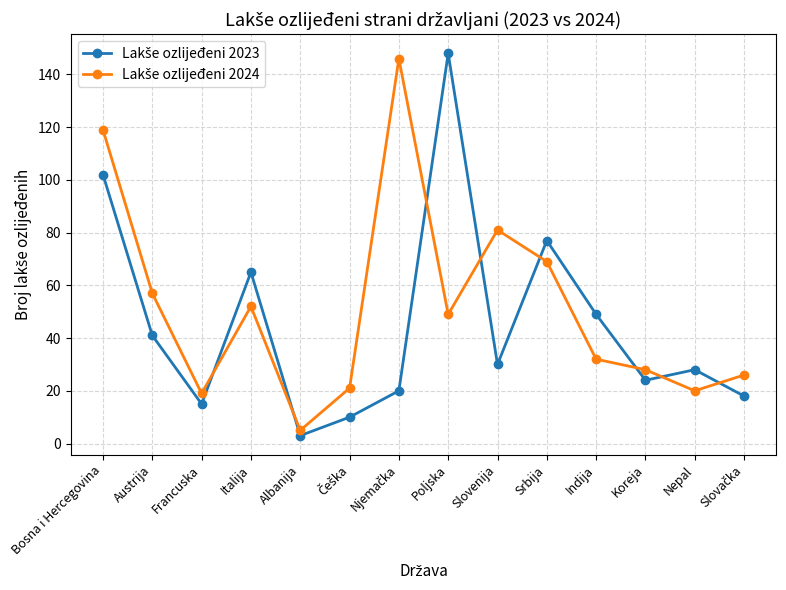

What is the total value across all series at Nepal?

48